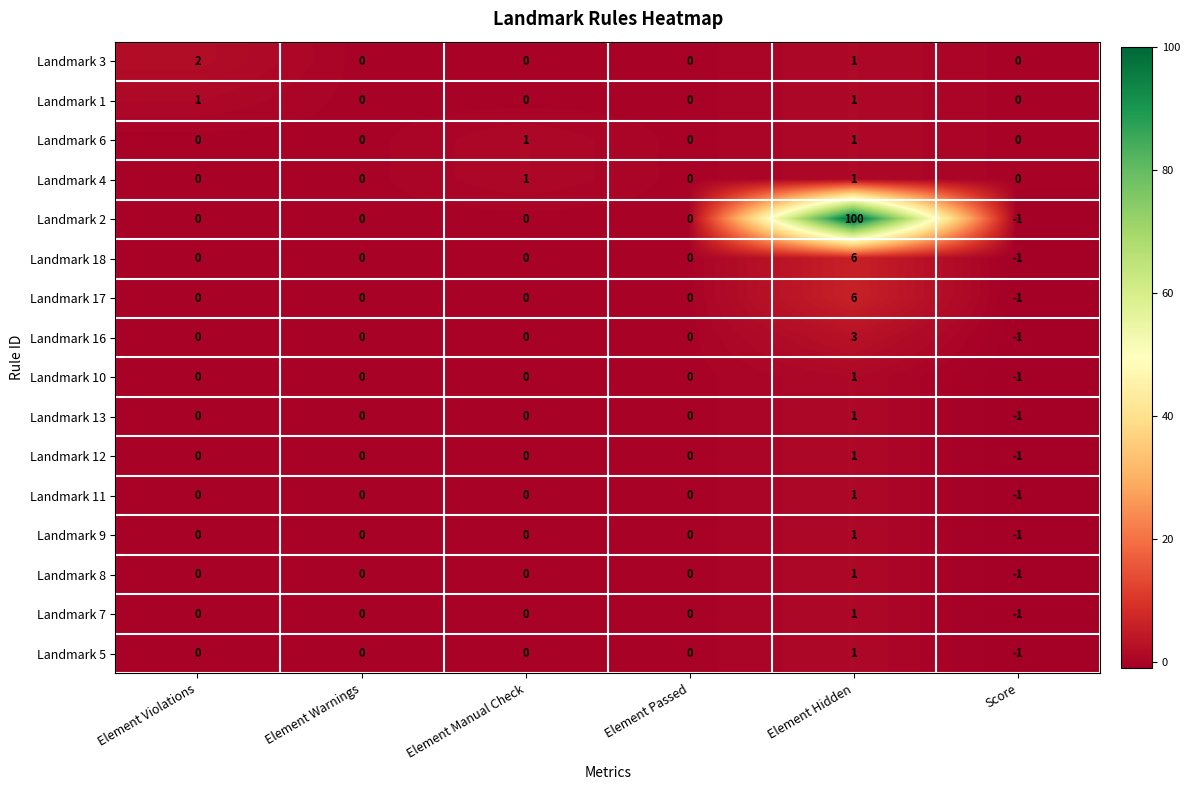

The value of Landmark 2 at Element Violations is 0. True or false?

True